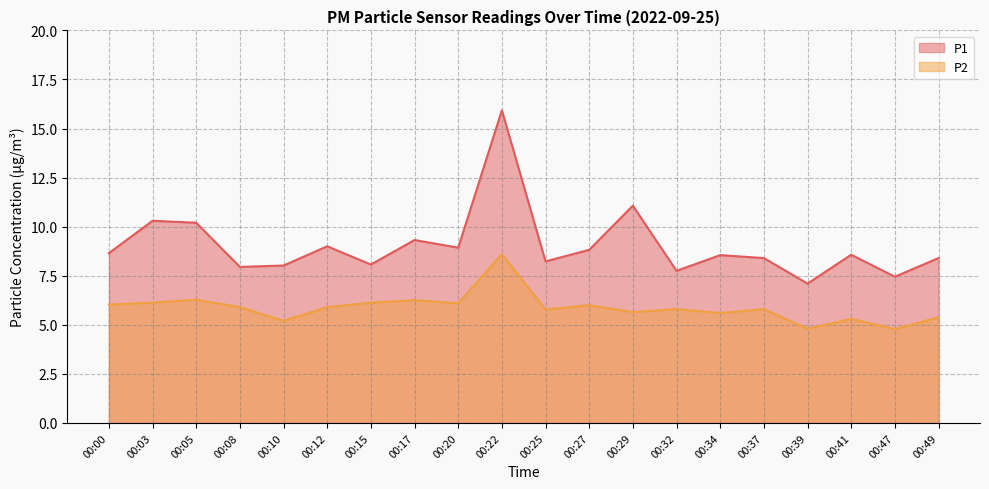

Reading left to right, transcribe all the data shown in this chart.

P1: 00:00=8.7	00:03=10.3	00:05=10.2	00:08=8.0	00:10=8.0	00:12=9.0	00:15=8.1	00:17=9.3	00:20=8.9	00:22=15.9	00:25=8.2	00:27=8.8	00:29=11.1	00:32=7.8	00:34=8.6	00:37=8.4	00:39=7.1	00:41=8.6	00:47=7.5	00:49=8.4
P2: 00:00=6.0	00:03=6.1	00:05=6.3	00:08=5.9	00:10=5.2	00:12=5.9	00:15=6.1	00:17=6.2	00:20=6.1	00:22=8.6	00:25=5.8	00:27=6.0	00:29=5.7	00:32=5.8	00:34=5.6	00:37=5.8	00:39=4.8	00:41=5.3	00:47=4.8	00:49=5.4